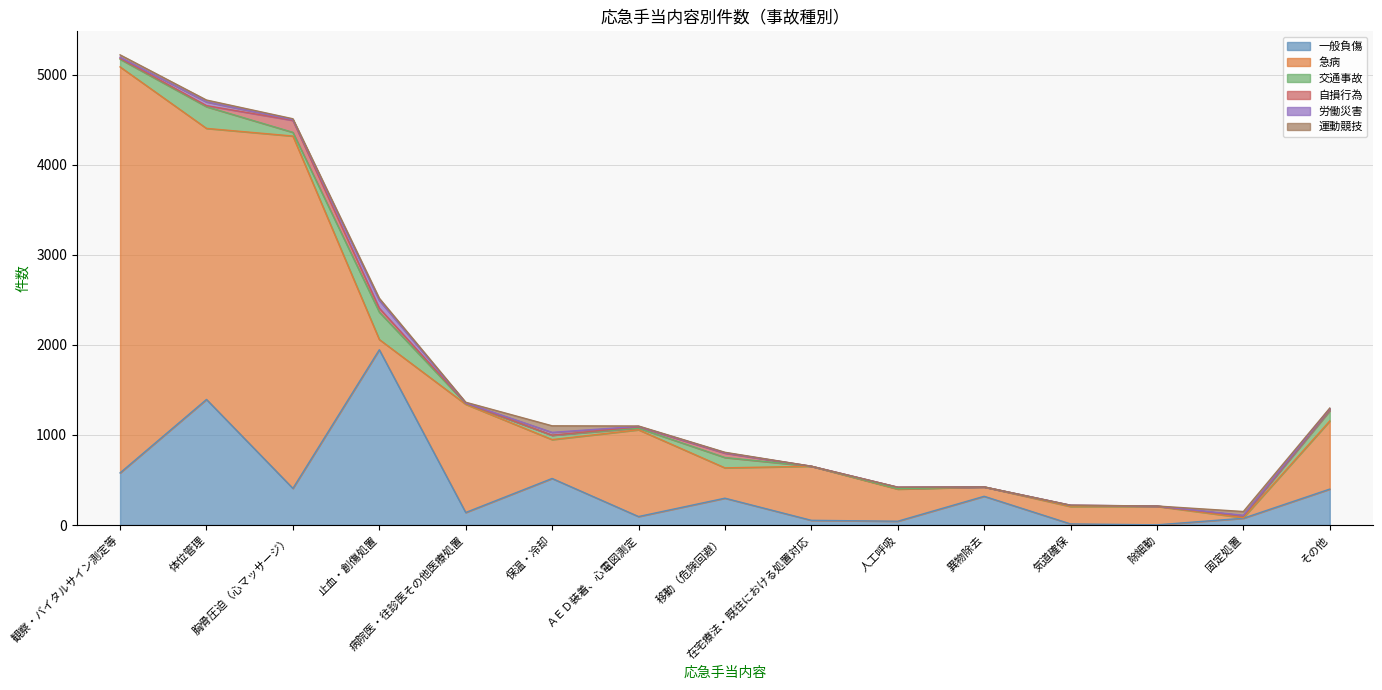

After their last crossing, which series has the higher values: 急病 or 一般負傷?

急病